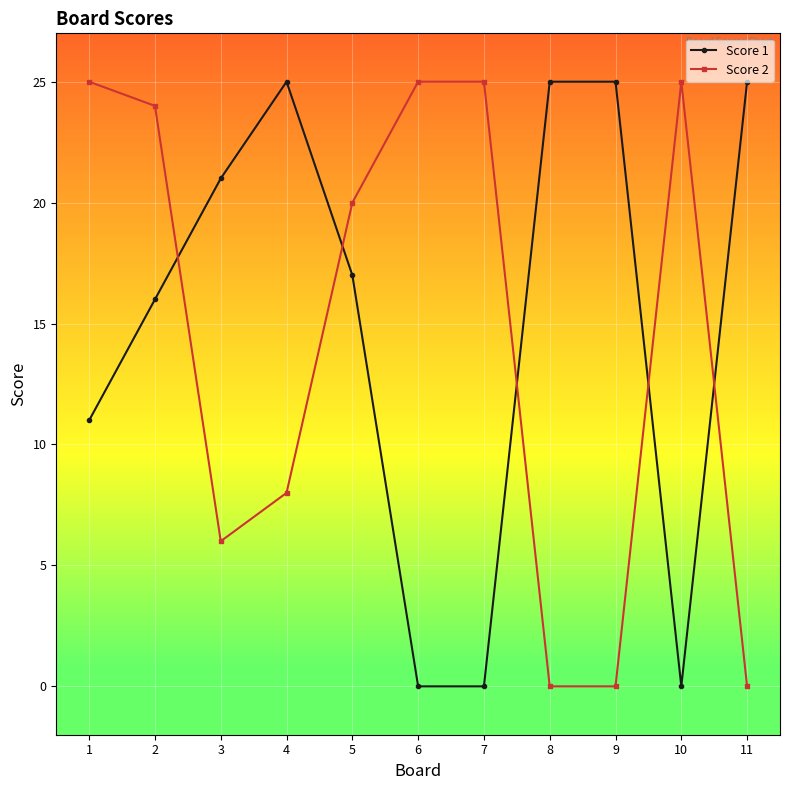

Between 1 and 7, which series saw the biggest shift?

Score 1